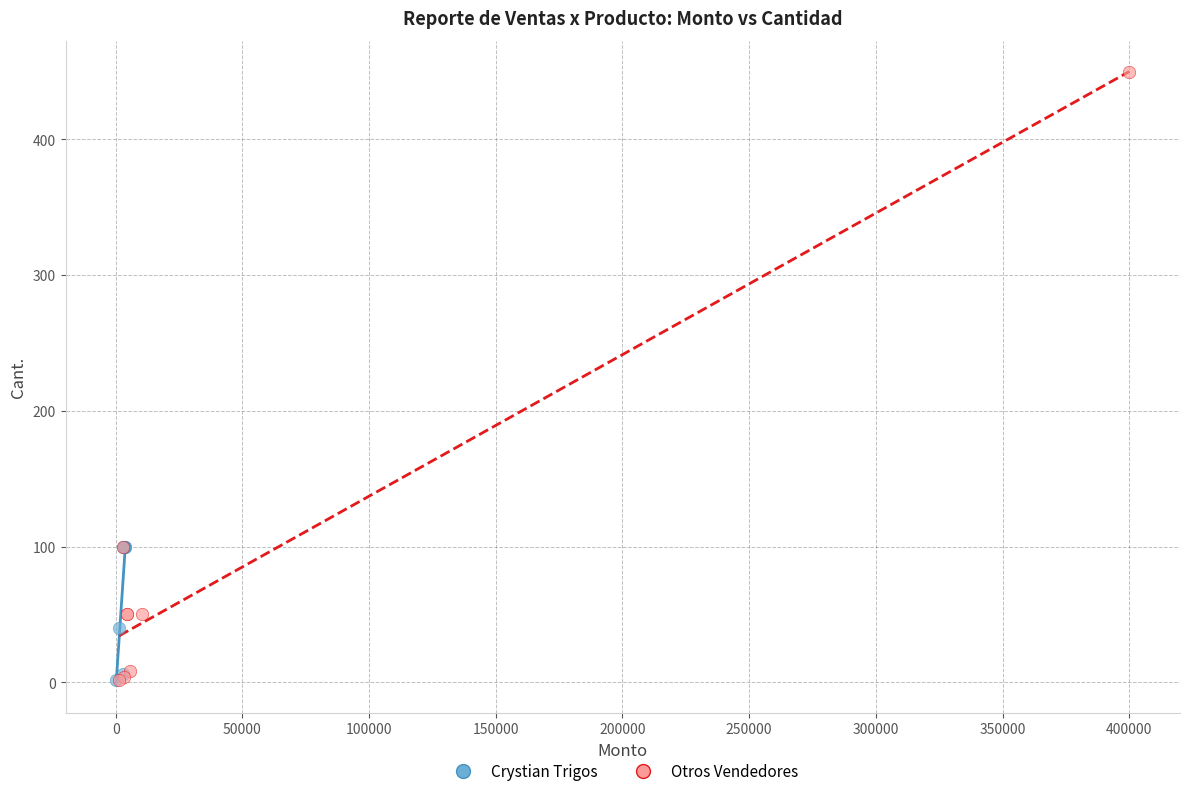

Which series has the widest spread of Y values?

Otros Vendedores